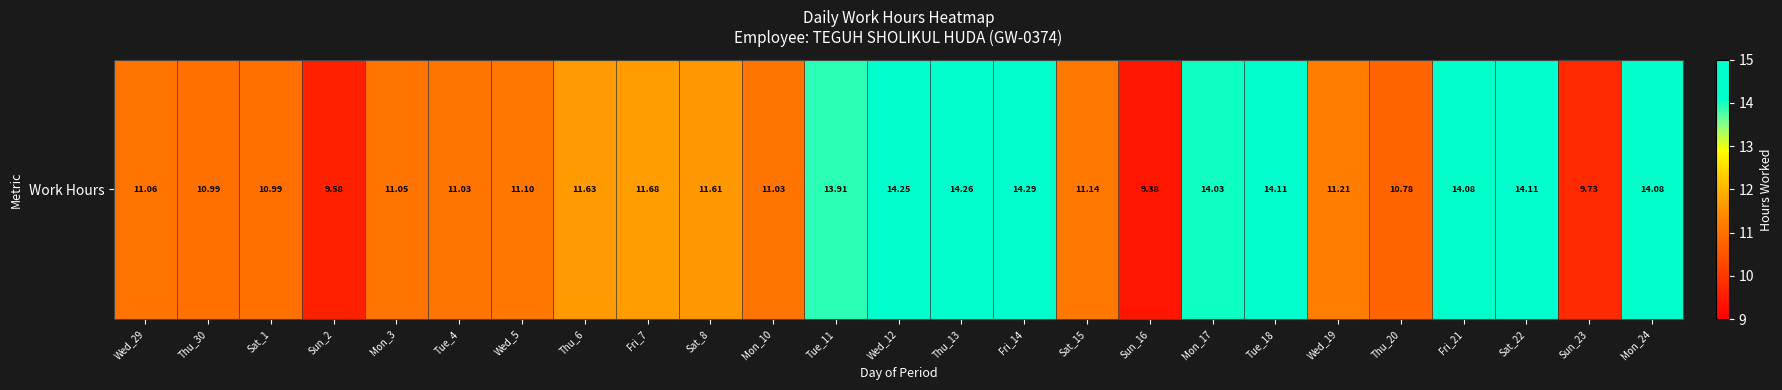

Reading right to left, transcribe all the data shown in this chart.

14.1	9.7	14.1	14.1	10.8	11.2	14.1	14.0	9.4	11.1	14.3	14.3	14.2	13.9	11.0	11.6	11.7	11.6	11.1	11.0	11.1	9.6	11.0	11.0	11.1